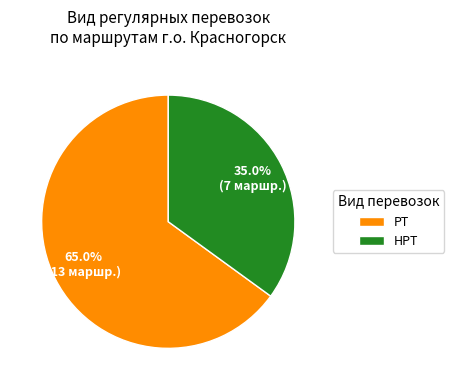

To the nearest percent, what is the difference between the largest and smallest slice percentages?

30%